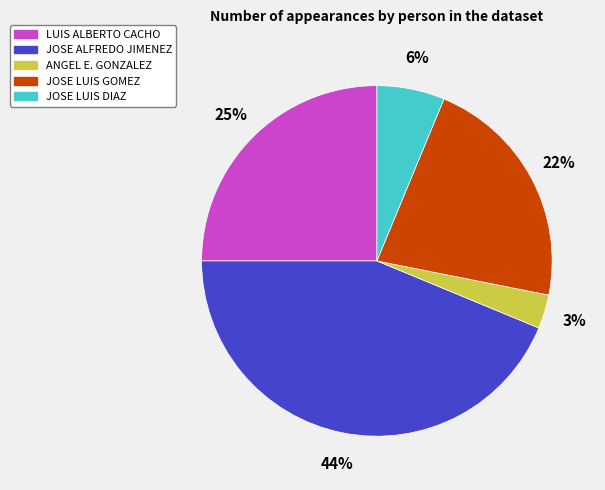

To the nearest percent, what is the difference between the largest and smallest slice percentages?

41%